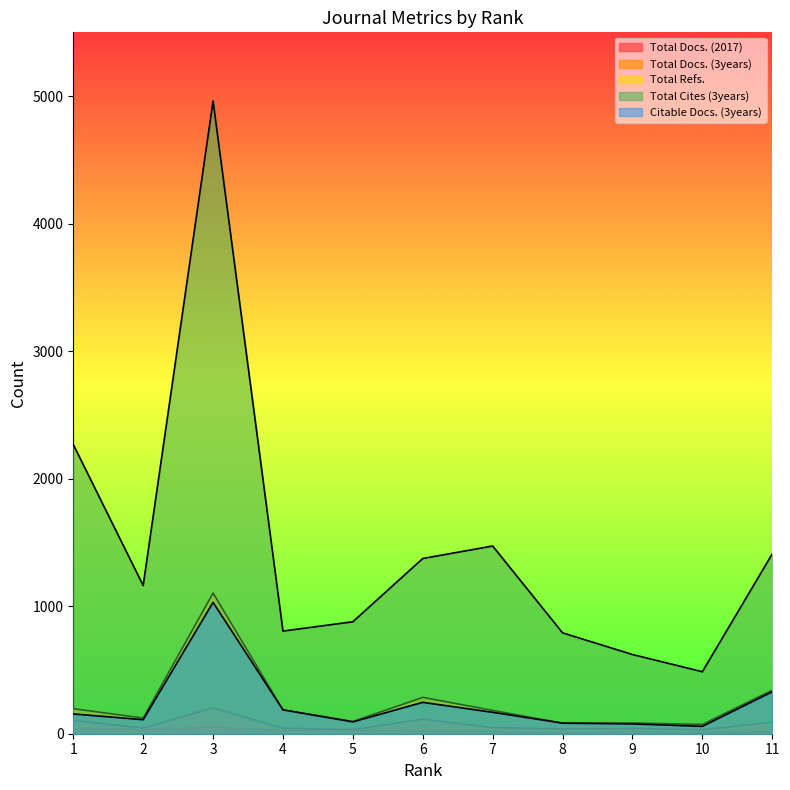

The Citable Docs. (3years) series shows 391 at 3. True or false?

False